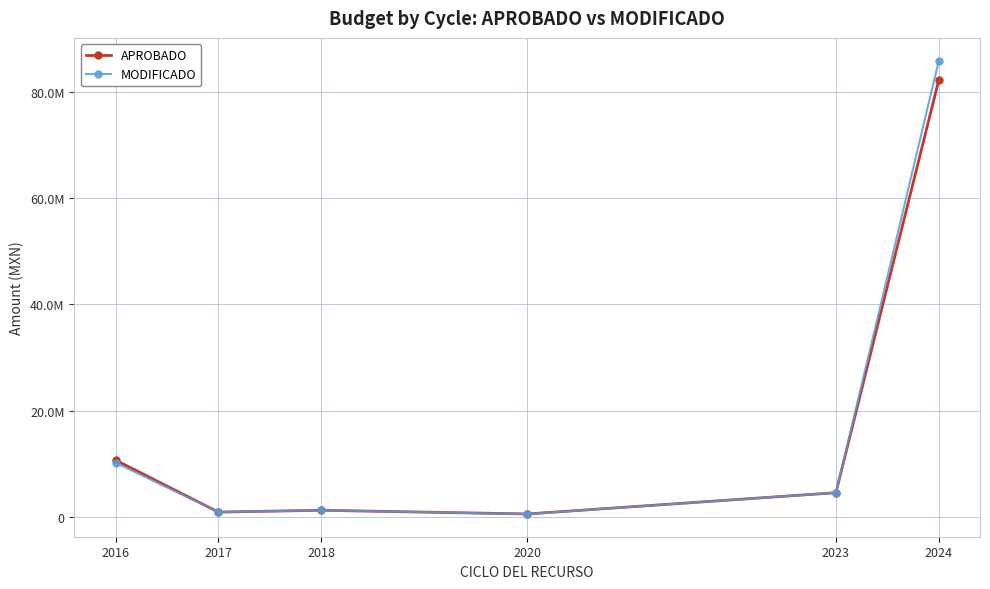

Reading left to right, extract all data points from this chart.

APROBADO: 10712536.6	915214.2	1260251.3	563481.8	4565881.2	82258660.1
MODIFICADO: 10202704.0	915214.2	1259871.1	548803.6	4565763.3	85883507.6